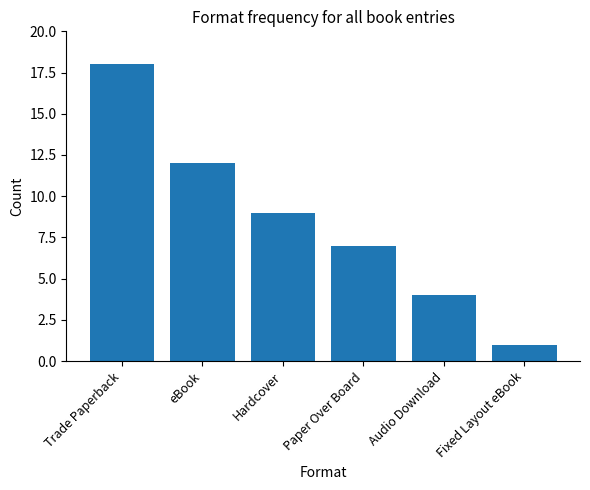

Reading left to right, transcribe all the data shown in this chart.

Trade Paperback=18	eBook=12	Hardcover=9	Paper Over Board=7	Audio Download=4	Fixed Layout eBook=1